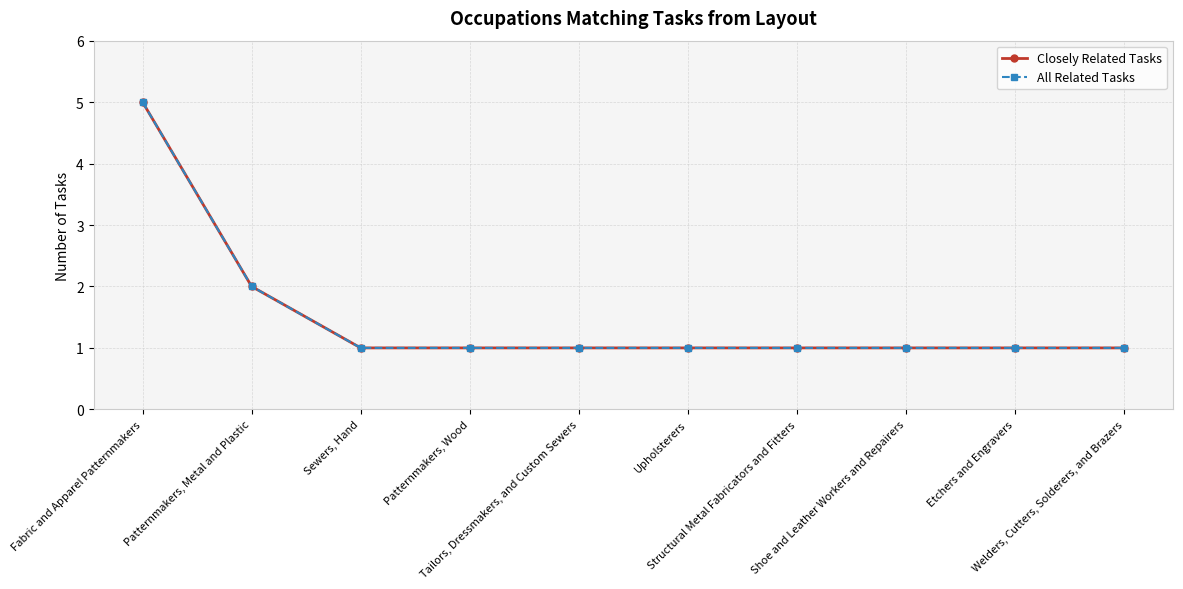

What is the sum of all All Related Tasks values?

15